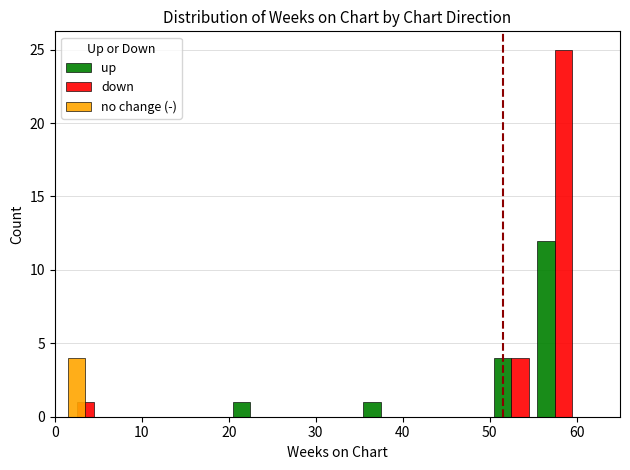

What is the greatest value displayed?

25